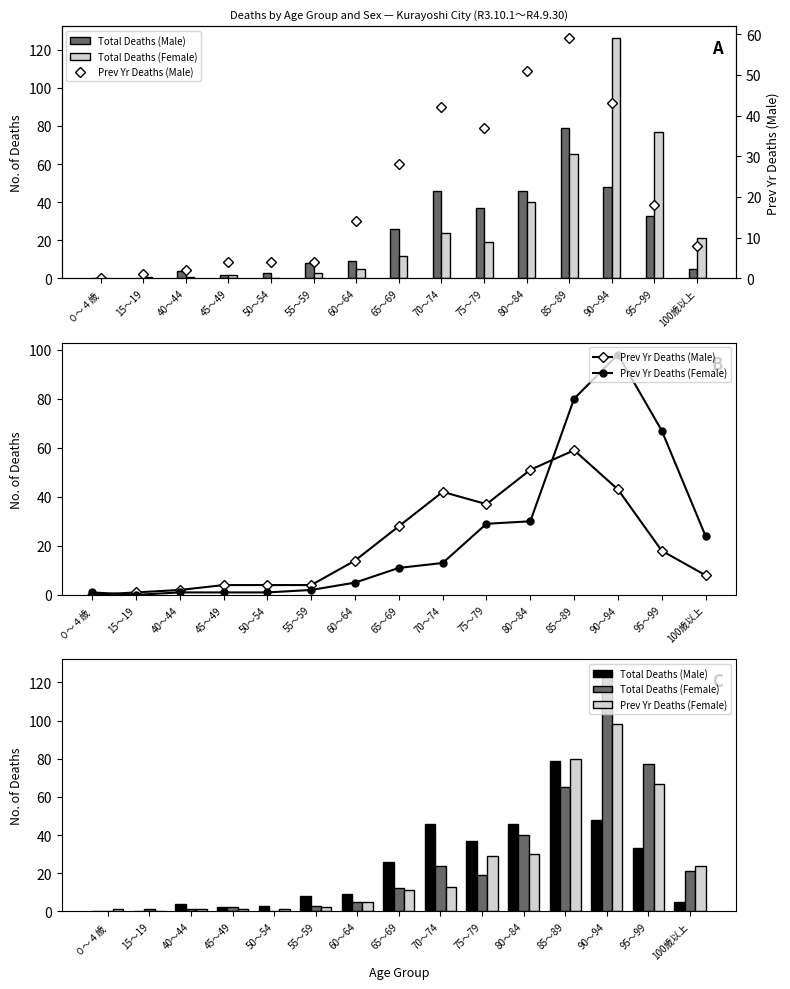

At which label is Total Deaths (Female) closest to 63?

85～89